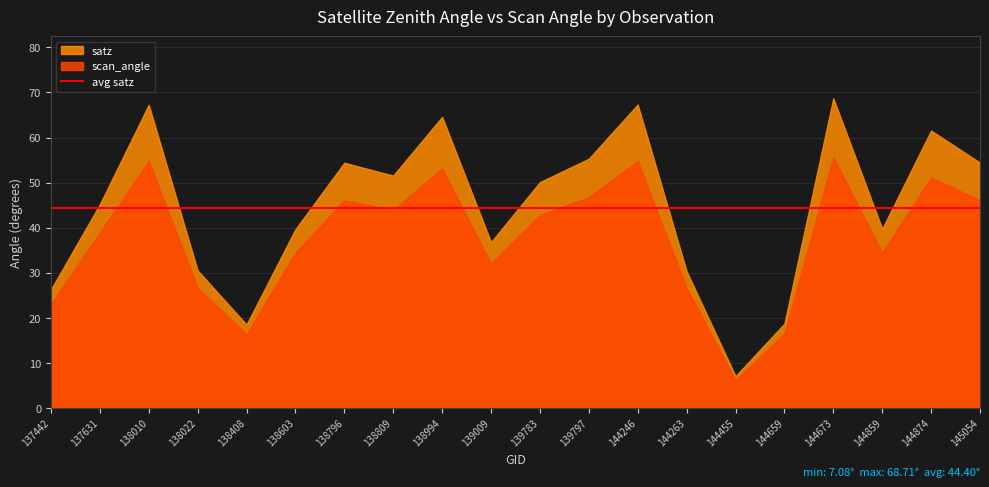

Does the chart display data point markers on the line(s)?

No